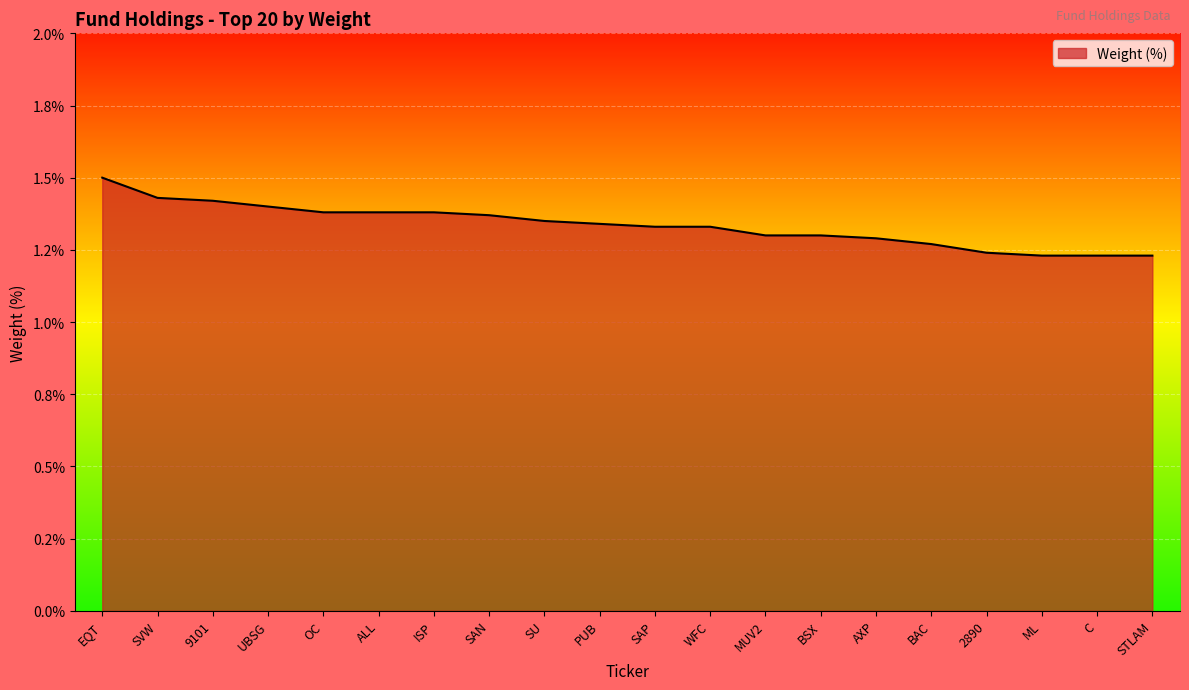

Does the chart have visible grid lines?

Yes